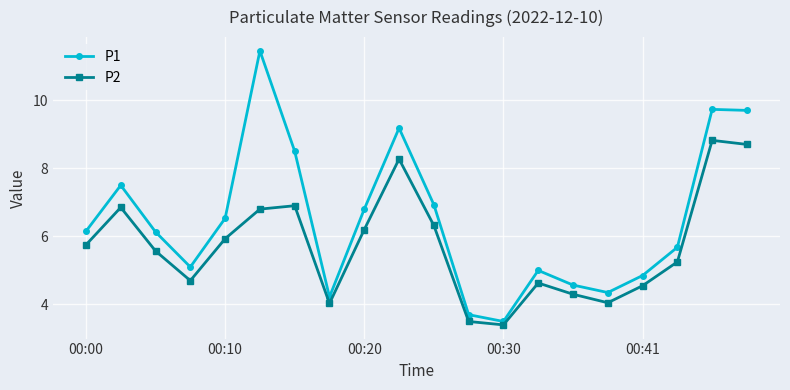

Which series has the largest total across all categories?

P1